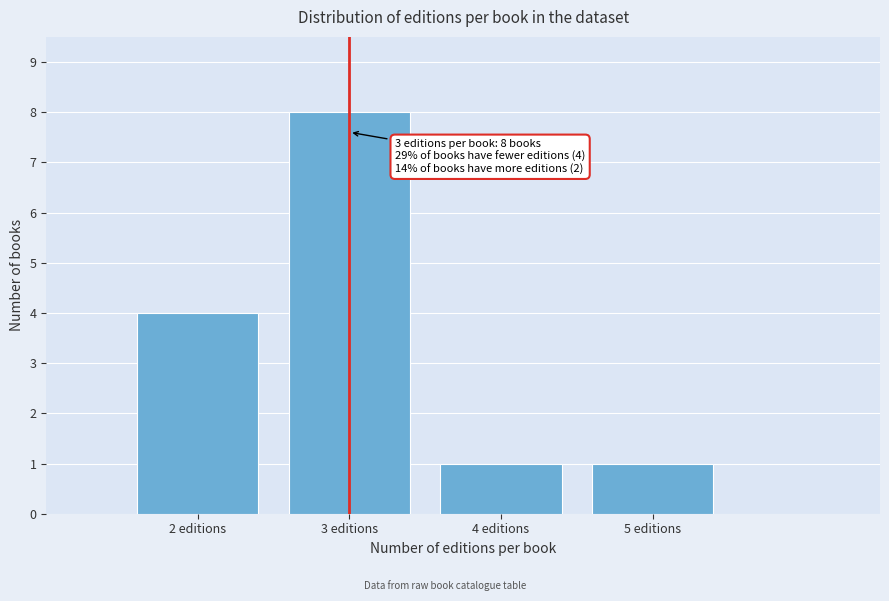

Over which range of the x-axis is the bar tallest?

2.5 to 3.5